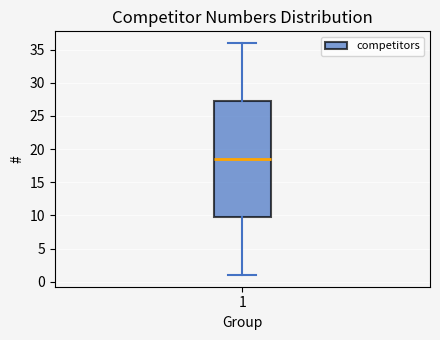

Transcribe this box plot: give where the median line is, the range the box spans, and where the two whiskers end, as read against the y-axis. The values are not printed on the chart, so give them approximately, as read against the axis.

median 18.5, box 10.0 to 27.5, whiskers 1.0 to 36.0